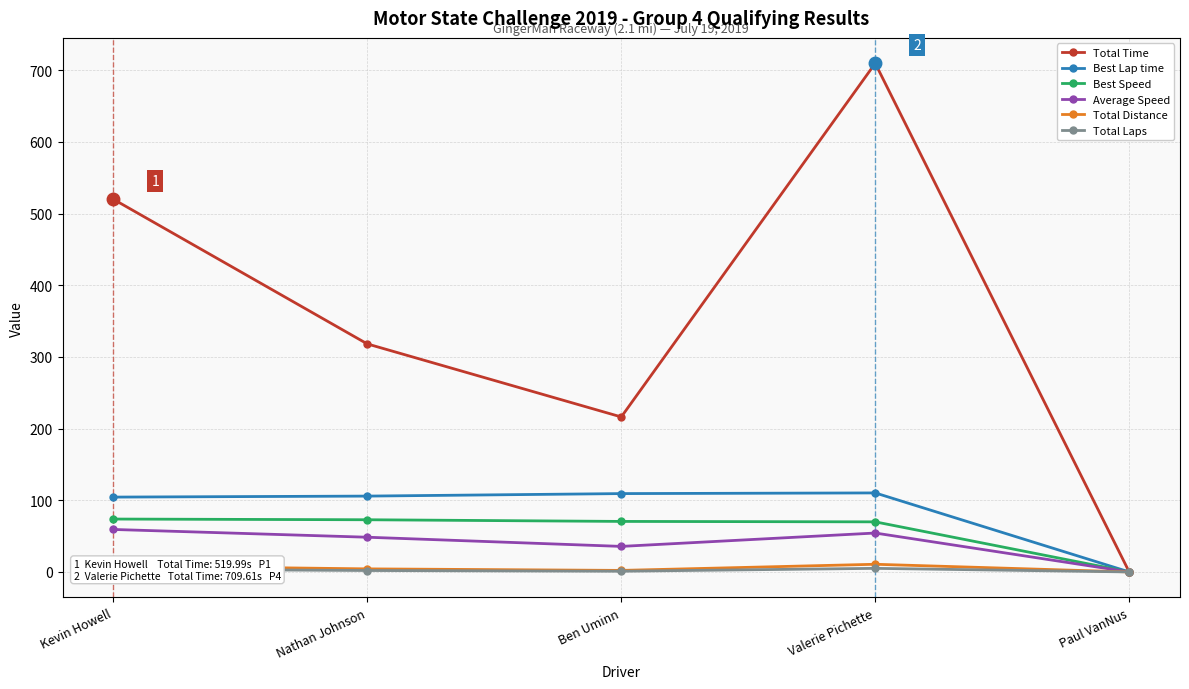

True or false: Total Distance has more than 2 interior local peaks.

False